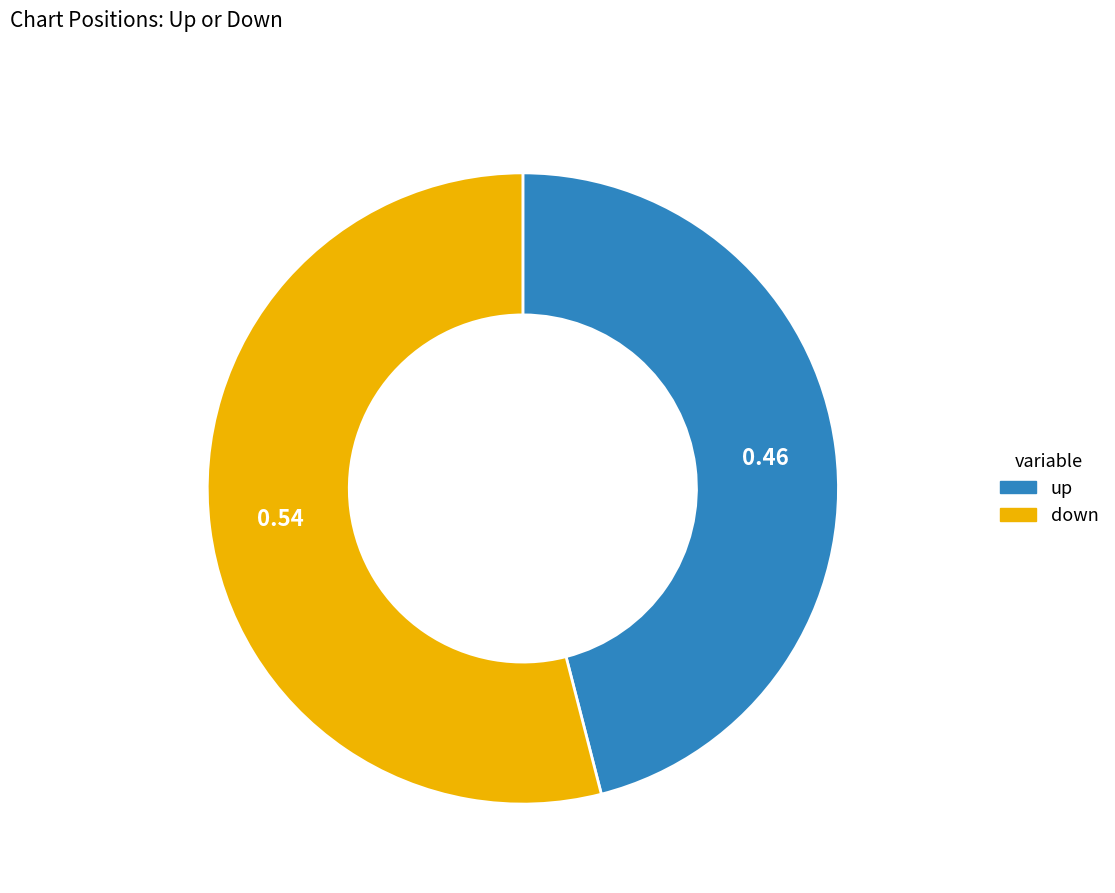

Do up and down together represent more than half of the pie?

Yes